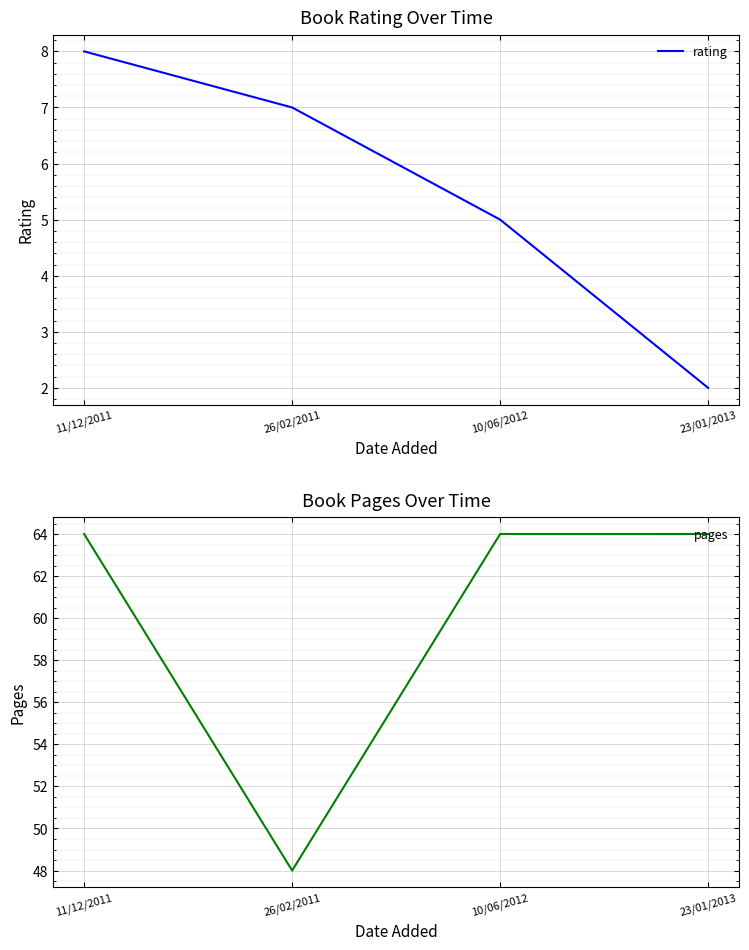

At which category is the sum across all series the highest?

11/12/2011